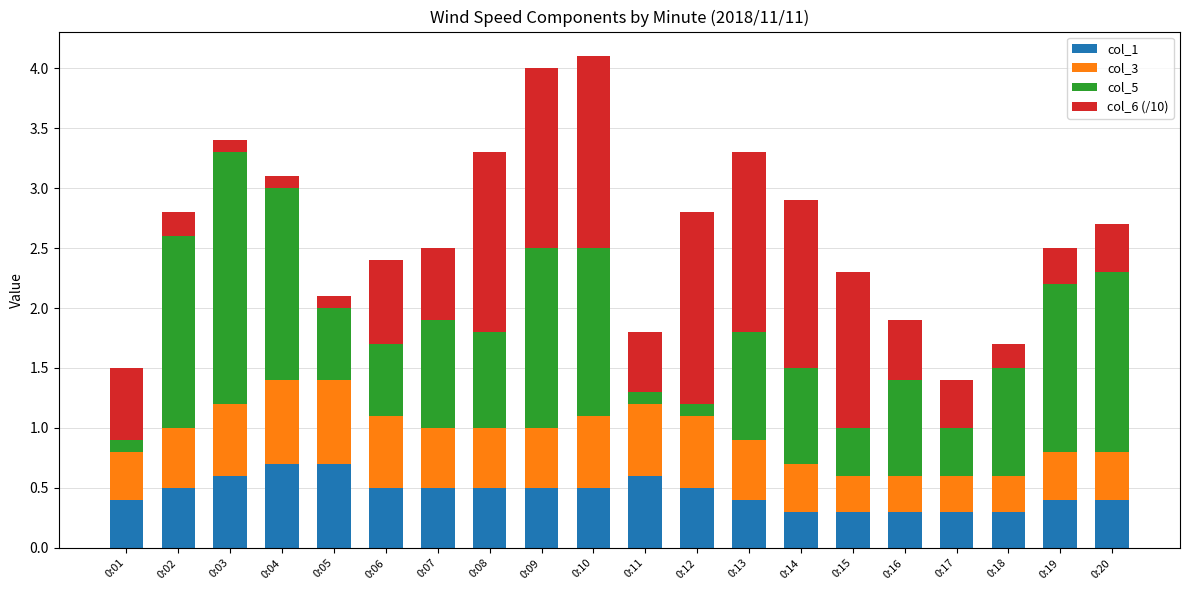

What is the total value across all series at 0:08?

3.3